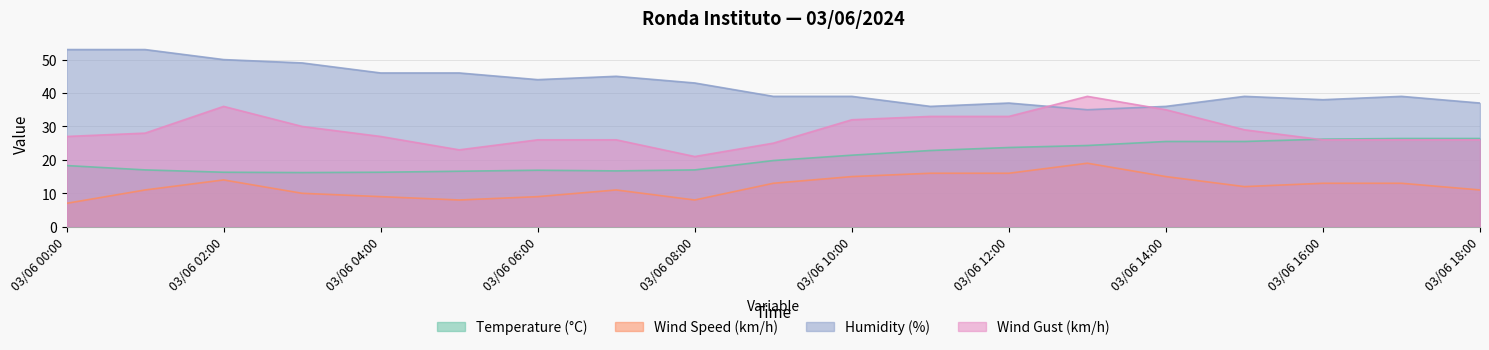

What is the total value across all series at 03/06 08:00?

89.0